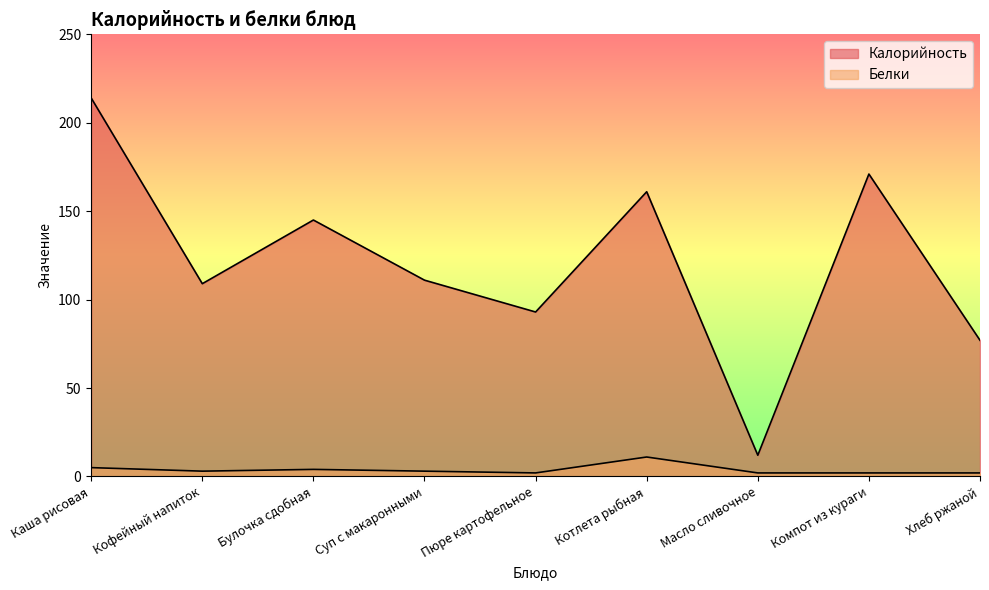

Which series has the largest range (max minus min)?

Калорийность